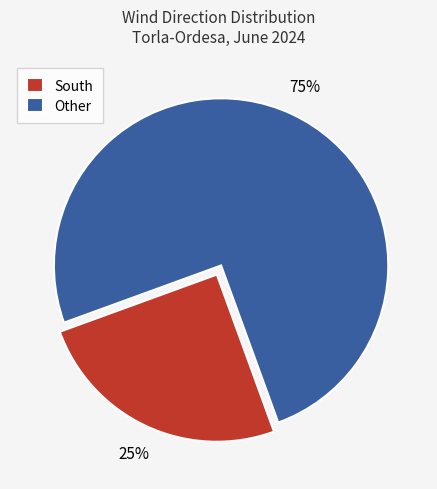

Which slice is the smallest?

South